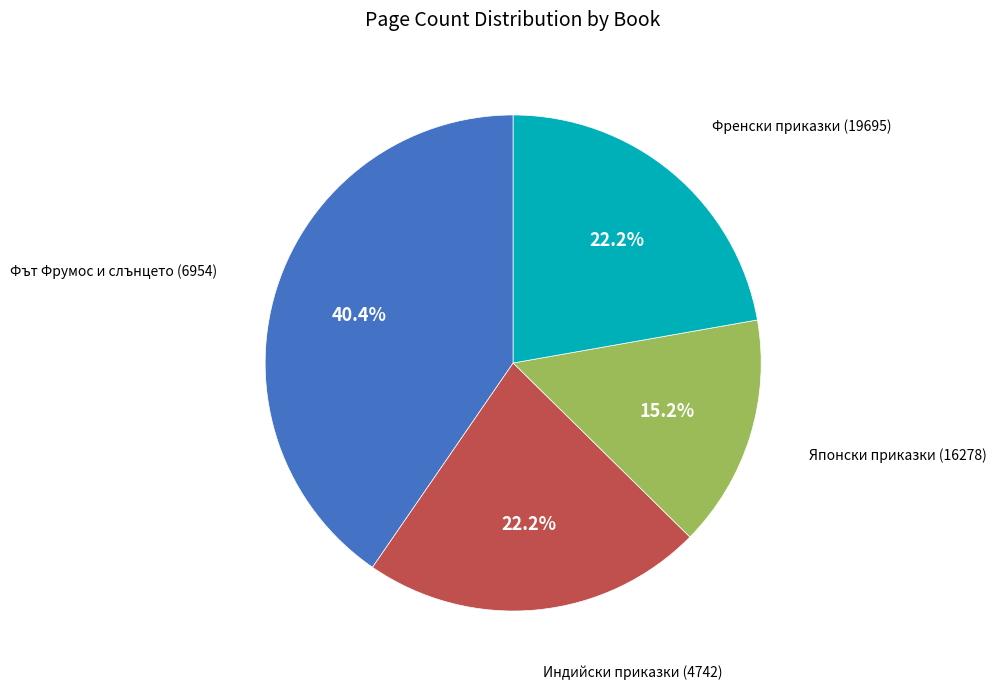

What percentage is the Индийски приказки (4742) slice, to the nearest percent?

22%